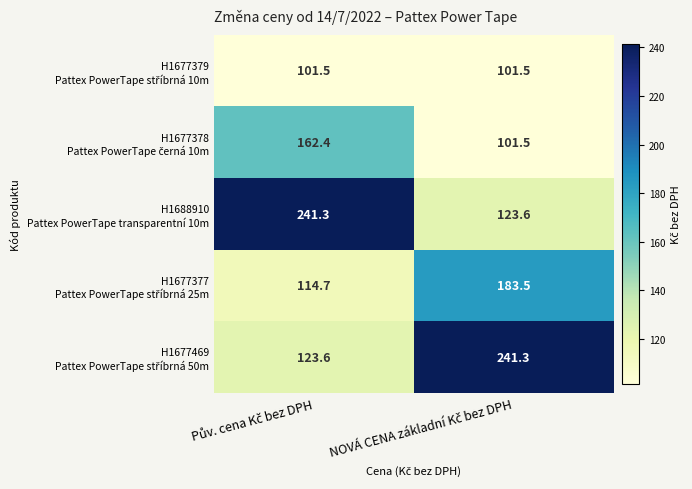

What is the total value across all series at NOVÁ CENA základní Kč bez DPH?

751.4